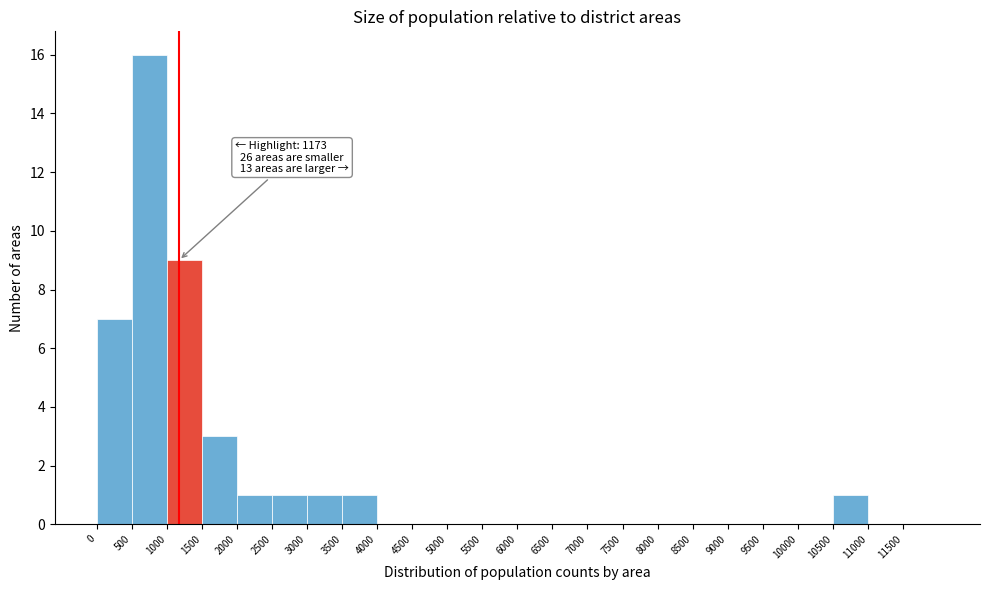

Over which range of the x-axis is the bar tallest?

500 to 1000